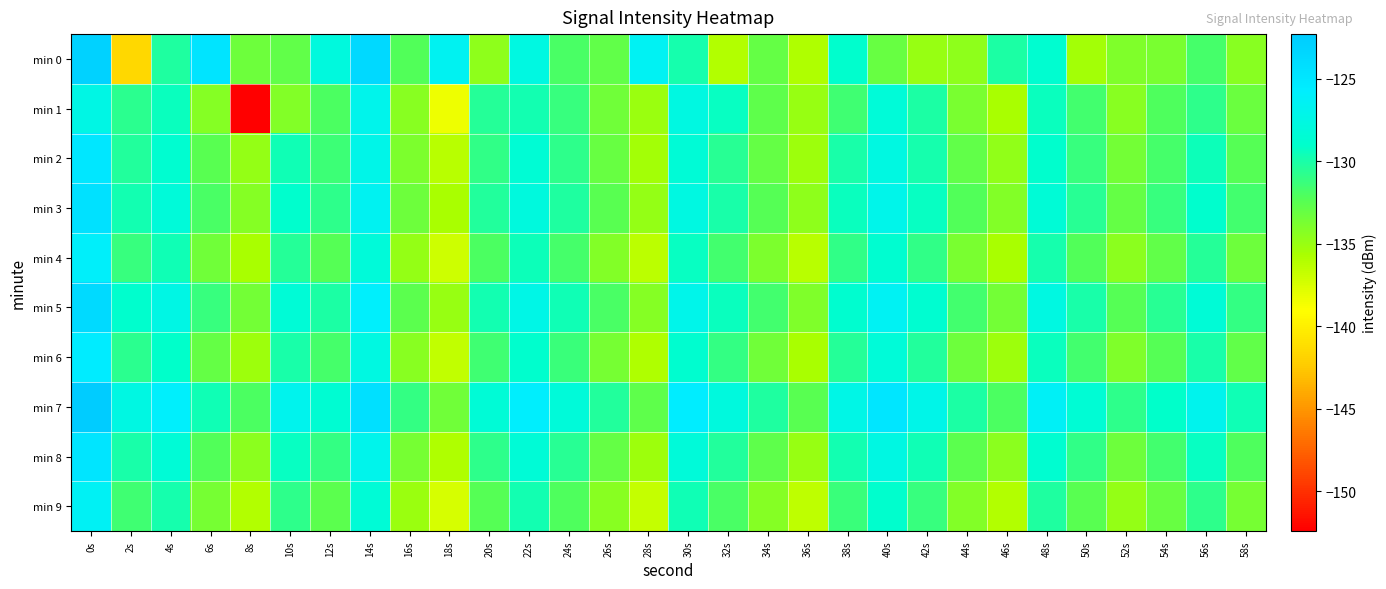

Which has a higher value, 34s or 46s?

46s